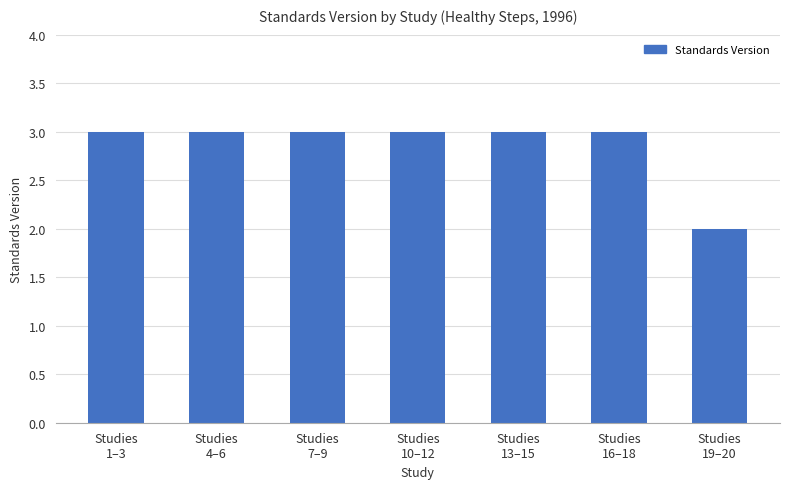

What is the greatest value displayed?

3